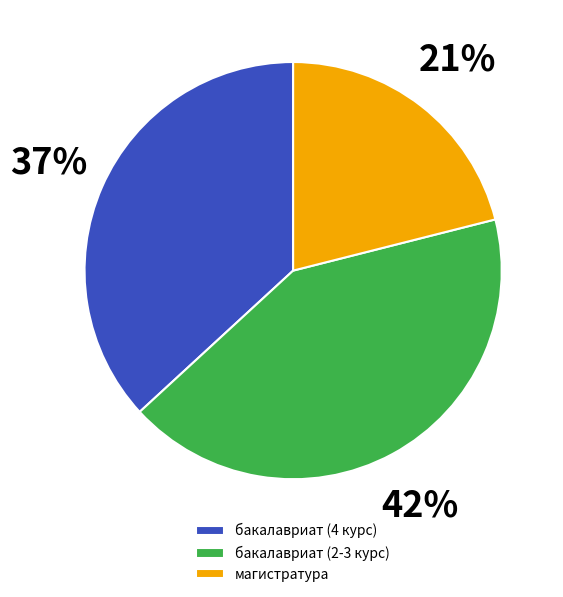

To the nearest percent, what percentage of the pie is магистратура?

21%